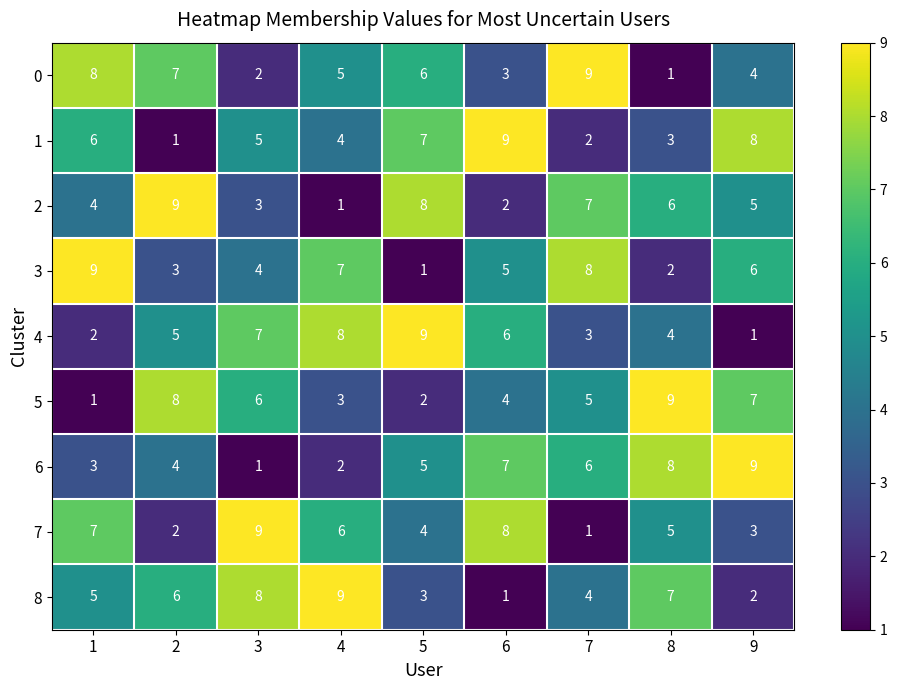

True or false: 1 has a value of 2 at 5.

False